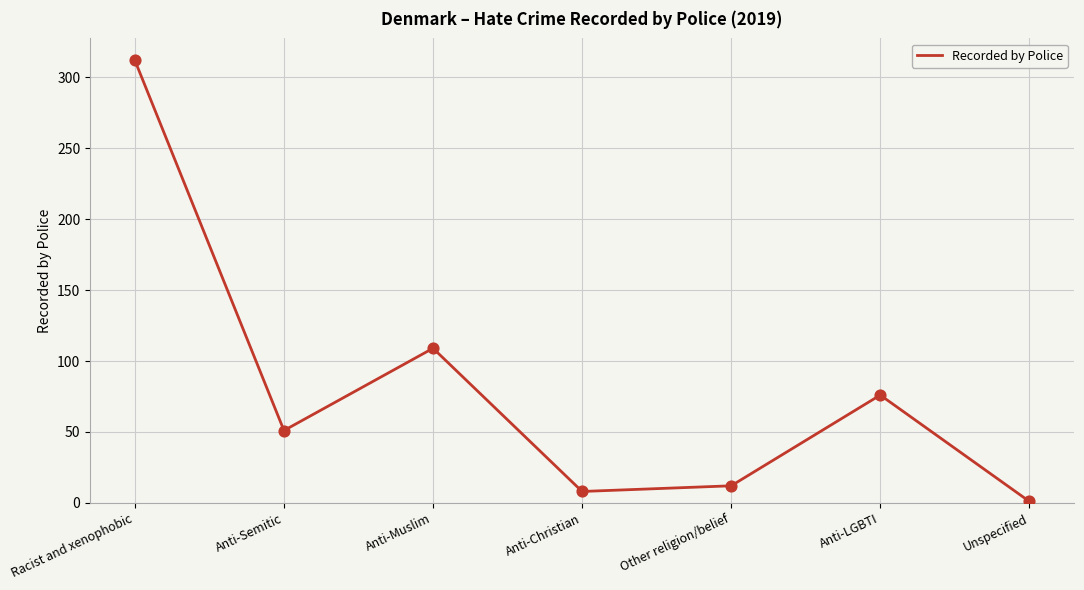

What is the ratio of the value at Racist and xenophobic to the value at Anti-LGBTI?

4.1